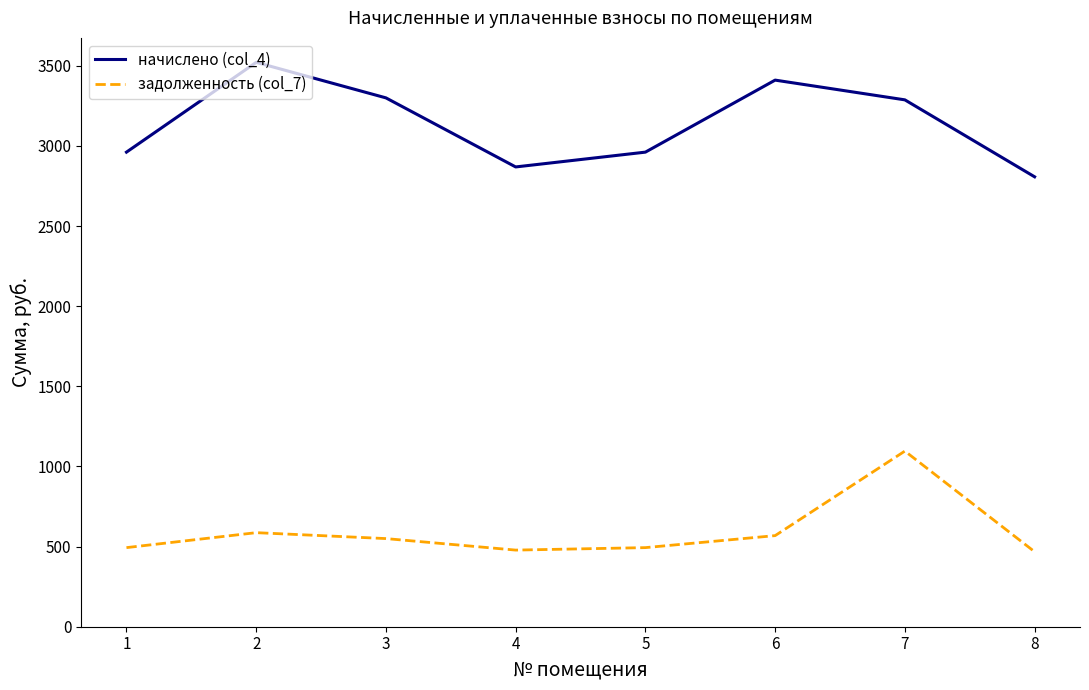

Where is the first local minimum for начислено (col_4)?

4